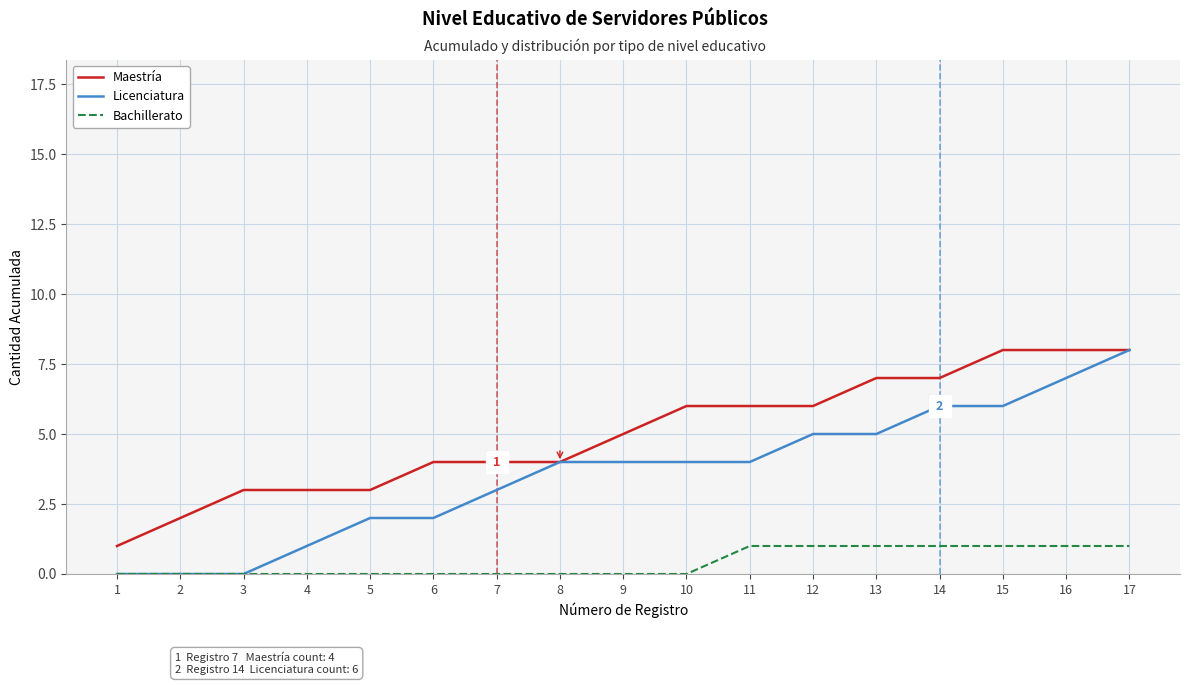

How many lines are shown in the chart?

3